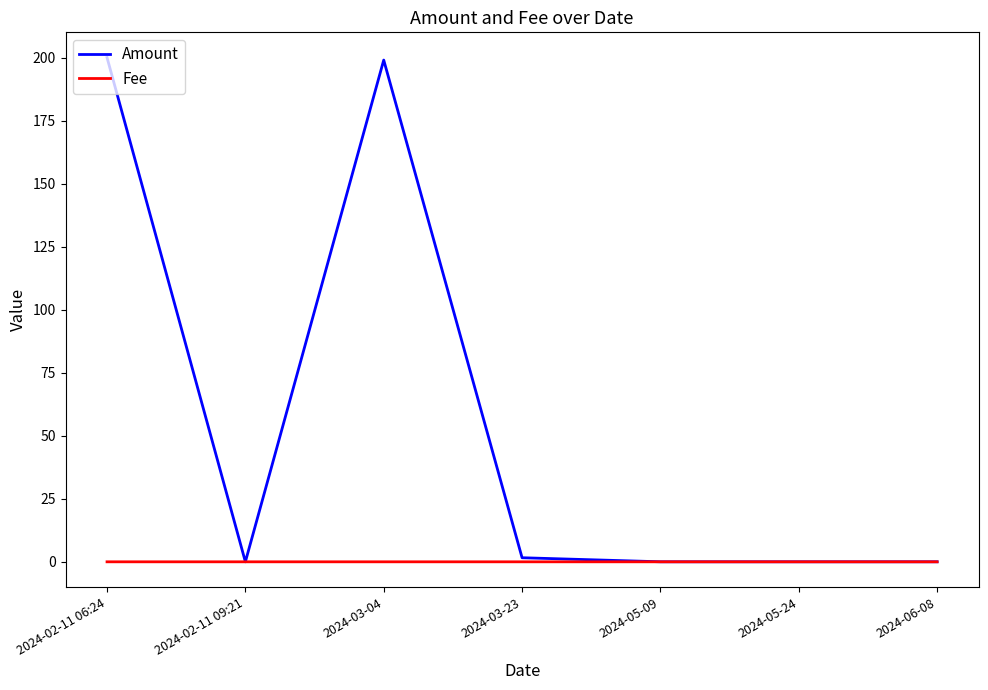

What value does the Amount series have at 2024-02-11 06:24?

200.0